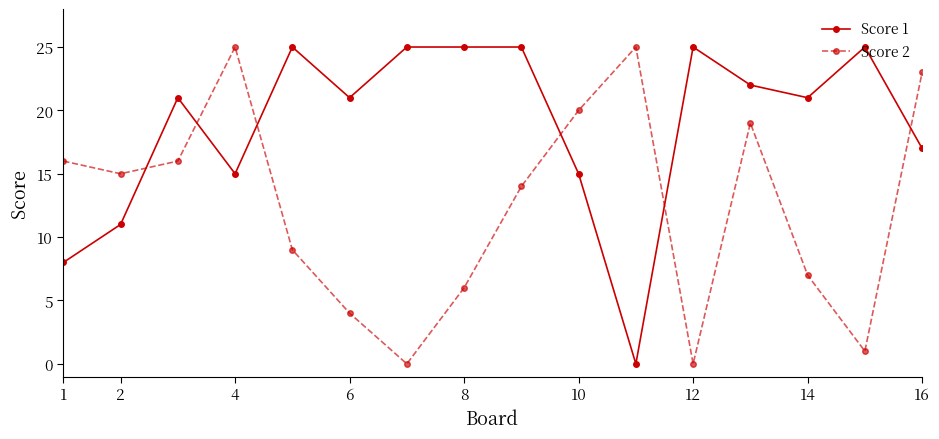

What is the difference between the maximum and second lowest values in the Score 2 series?

25